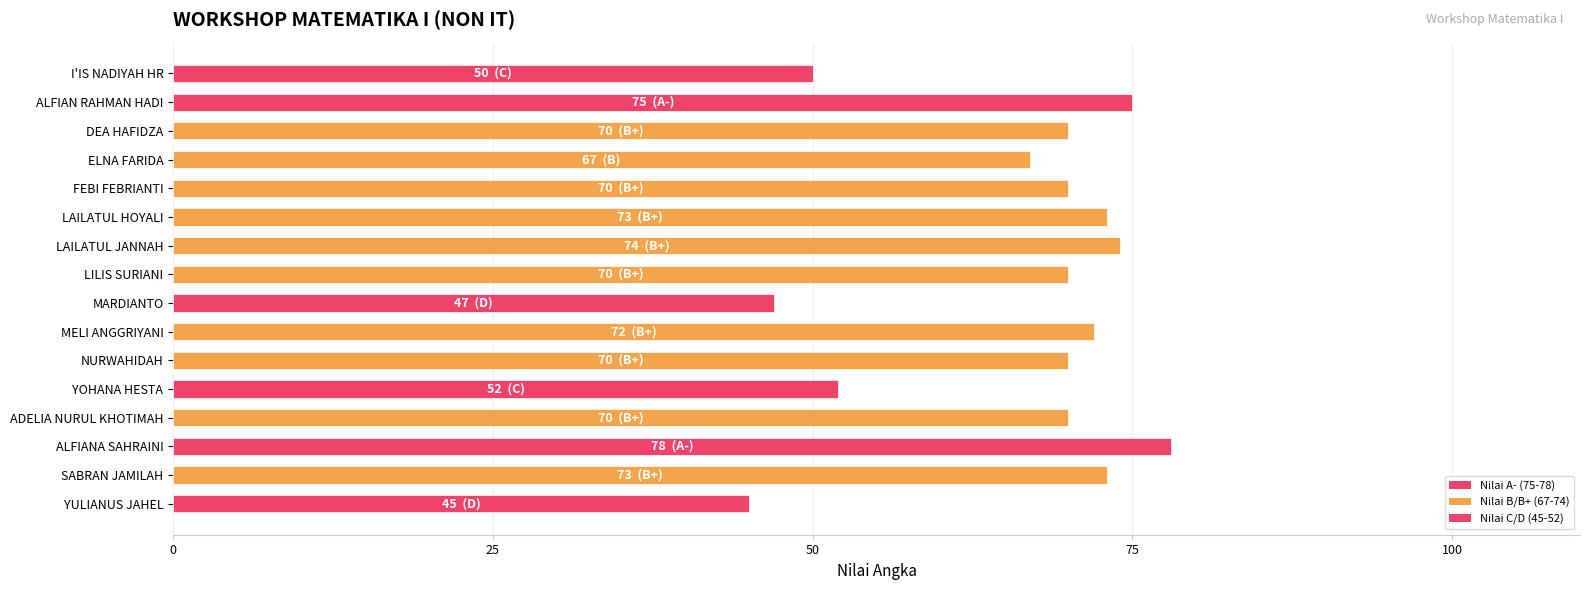

Which label corresponds to the largest value in the chart?

ALFIANA SAHRAINI